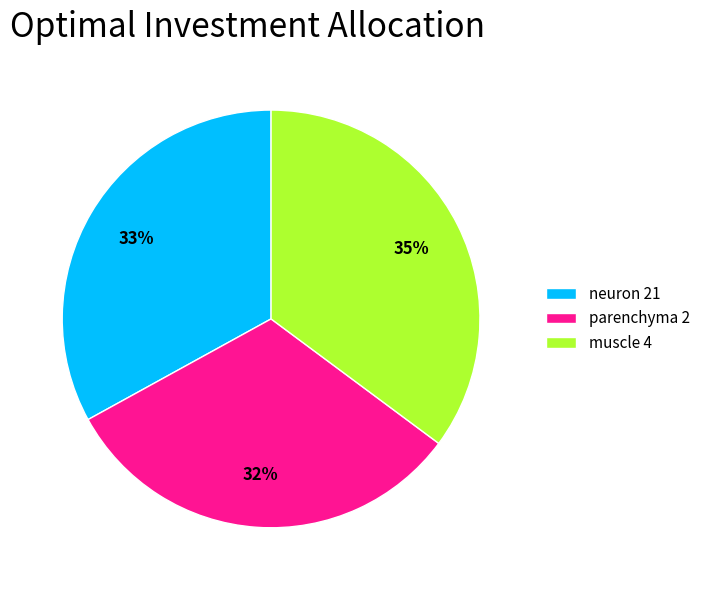

Which slice is the smallest?

parenchyma 2